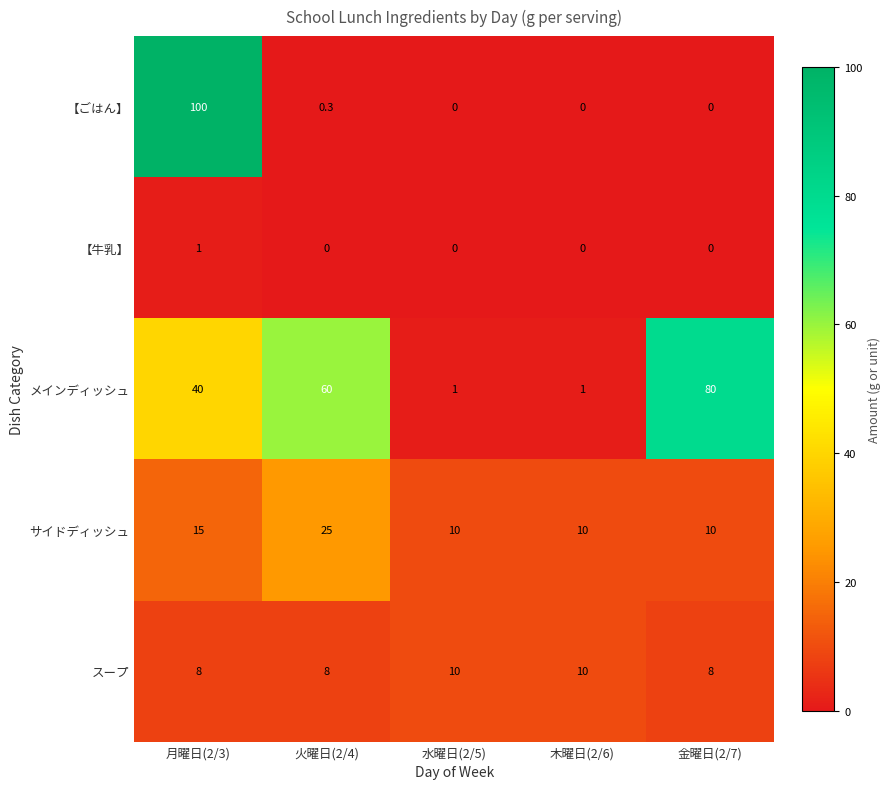

Reading left to right, what are all the values shown in this chart?

【ごはん】: 100.0	0.3	0.0	0.0	0.0
【牛乳】: 1.0	0.0	0.0	0.0	0.0
メインディッシュ: 40.0	60.0	1.0	1.0	80.0
サイドディッシュ: 15.0	25.0	10.0	10.0	10.0
スープ: 8.0	8.0	10.0	10.0	8.0